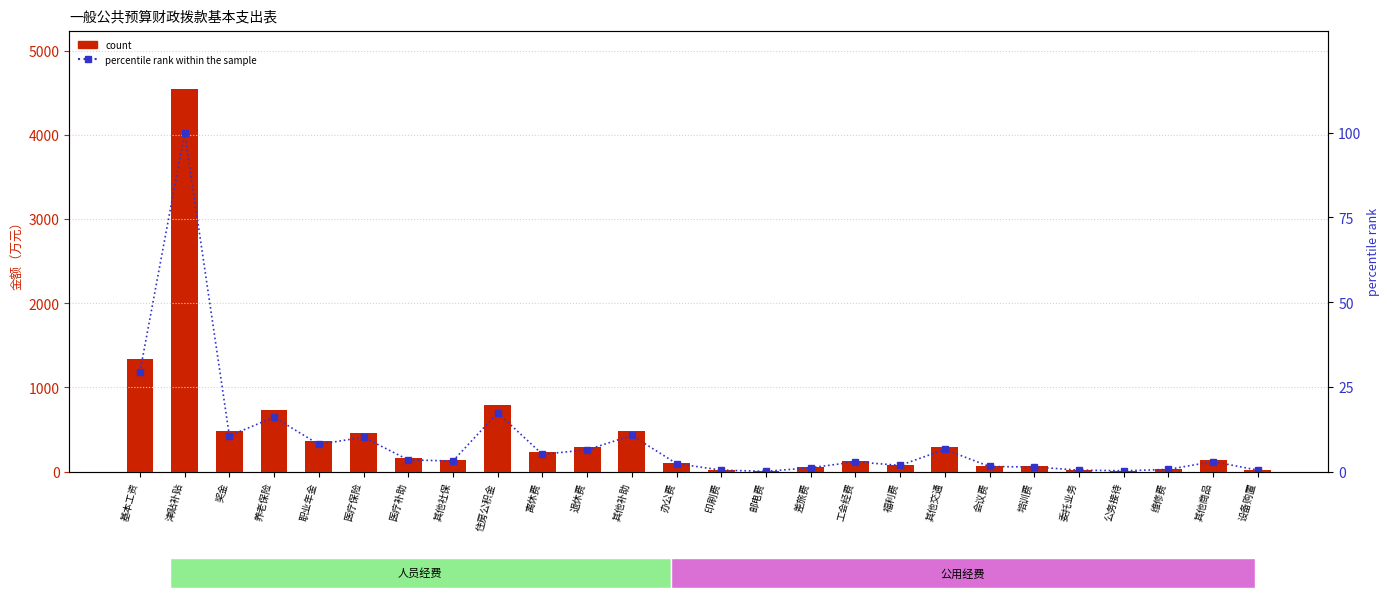

The percentile rank within the sample series shows 4.9 at 住房公积金. True or false?

False